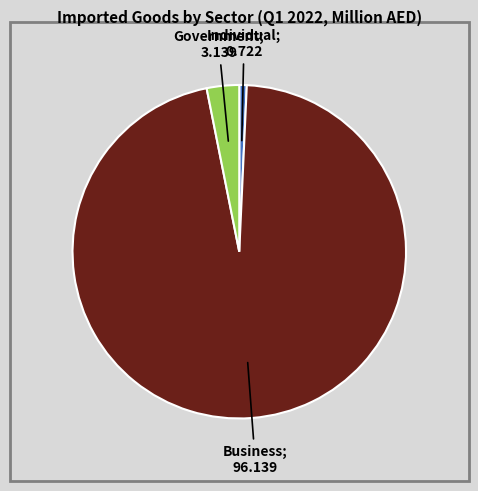

Count the number of slices in the pie.

3